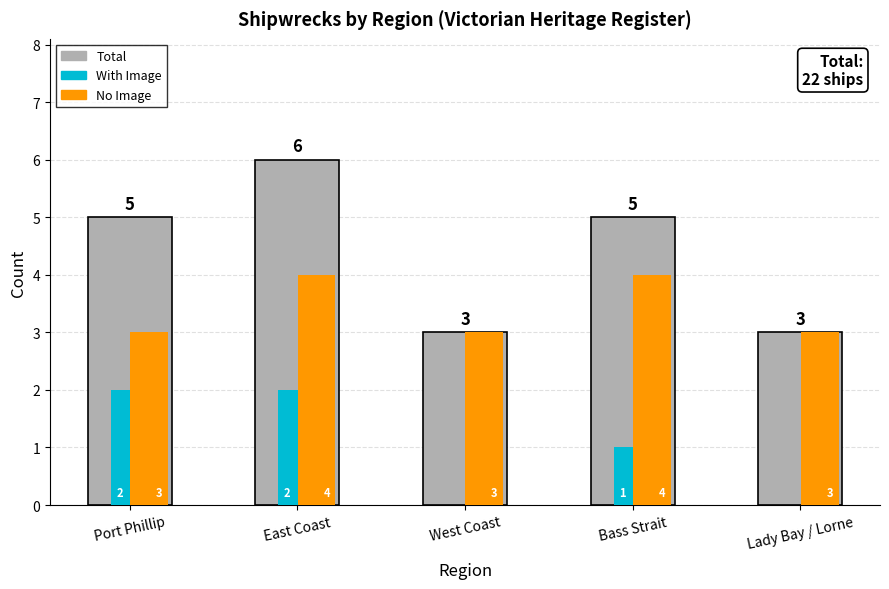

How many No Image values are between 3 and 4?

5